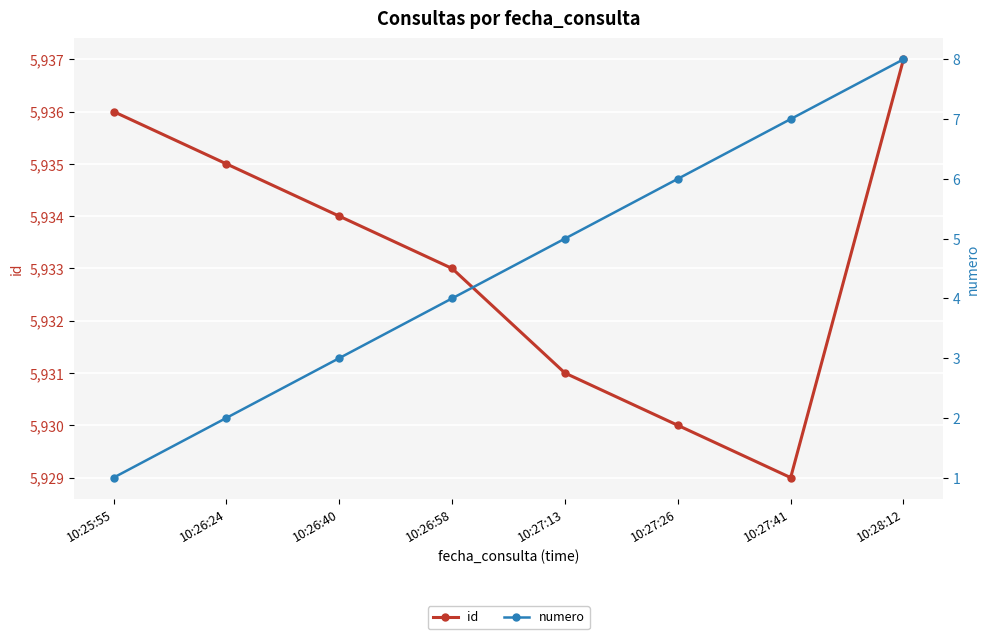

How many series are shown in this chart?

2